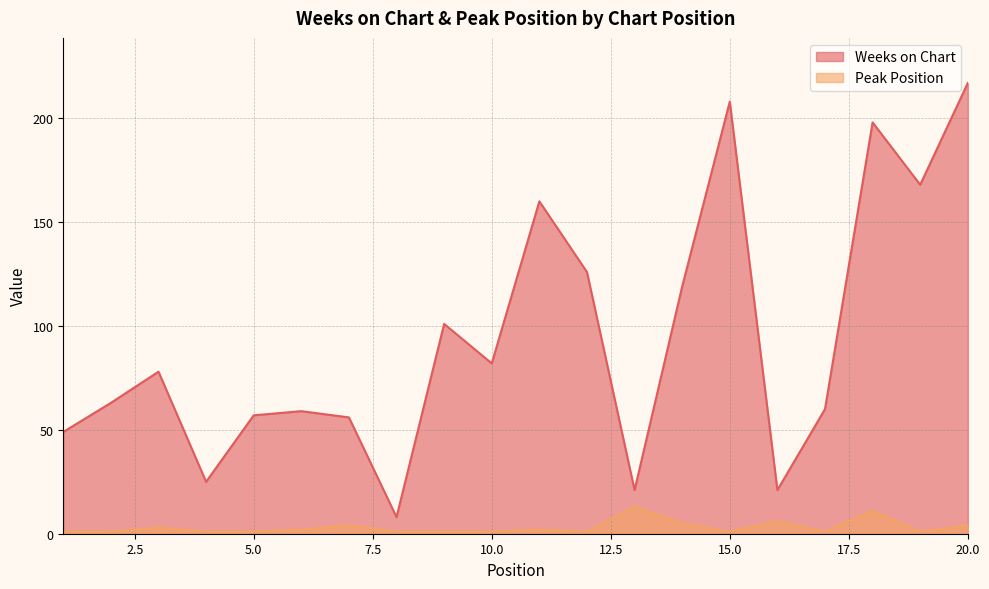

Reading left to right, extract all data points from this chart.

Weeks on Chart: 1=49	2=63	3=78	4=25	5=57	6=59	7=56	8=8	9=101	10=82	11=160	12=126	13=21	14=119	15=208	16=21	17=60	18=198	19=168	20=217
Peak Position: 1=1	2=1	3=3	4=1	5=1	6=2	7=4	8=1	9=1	10=1	11=2	12=1	13=13	14=5	15=1	16=6	17=1	18=11	19=1	20=4